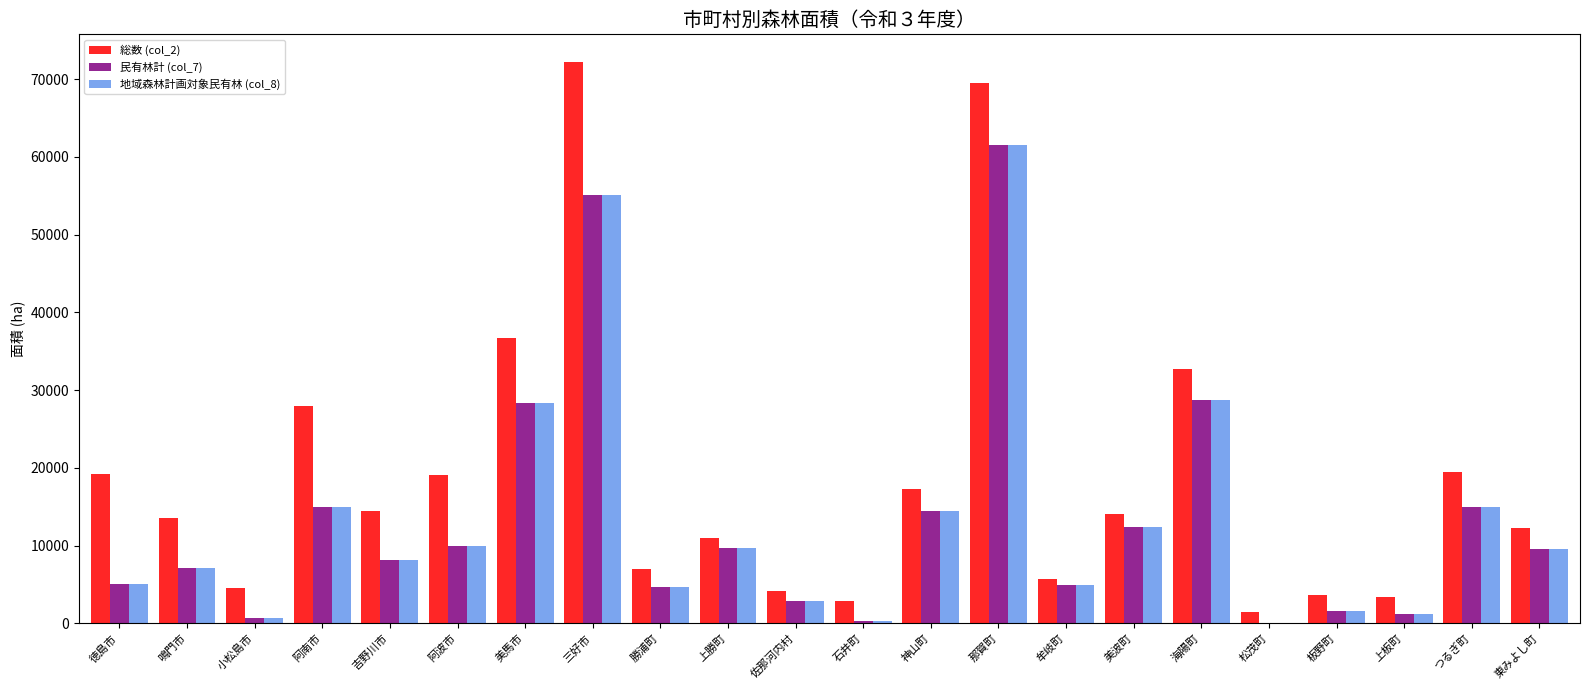

What is the sum of the 地域森林計画対象民有林 (col_8) values at 神山町 and 上勝町?

24158.4